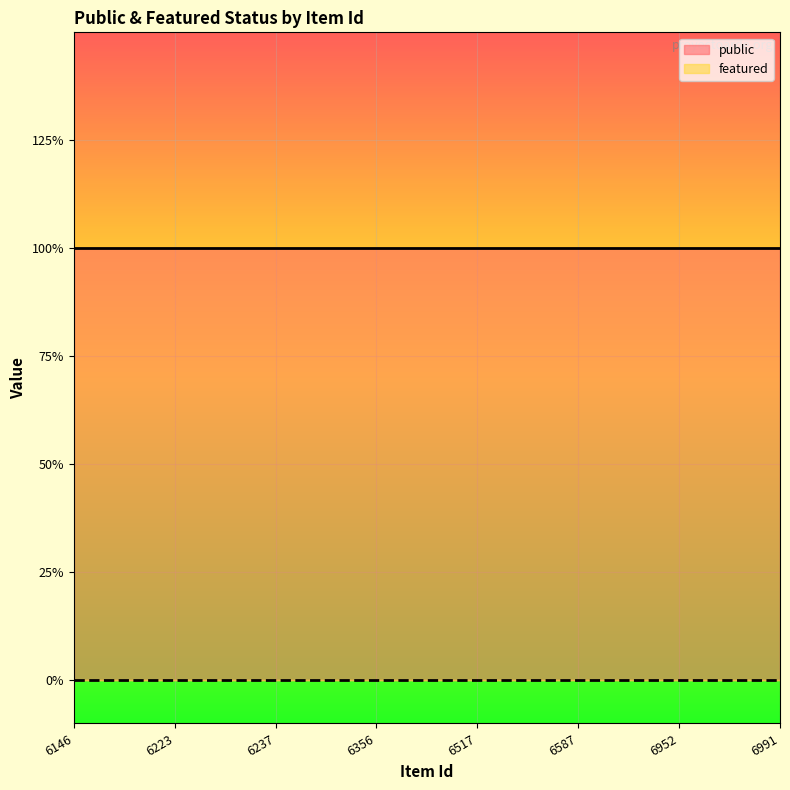

True or false: public and featured intersect in this chart.

False